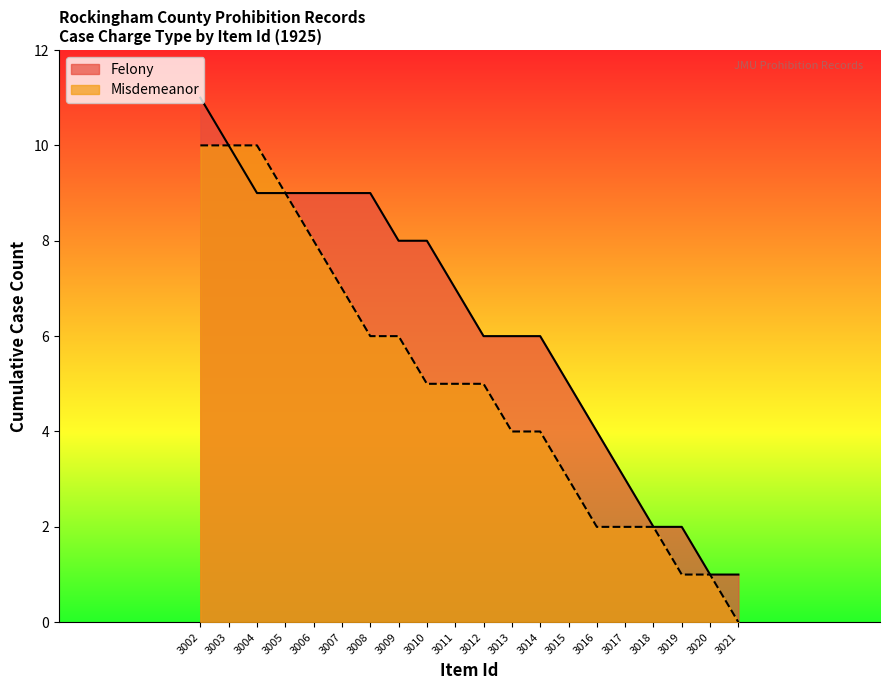

At which category is the sum across all series the highest?

3002